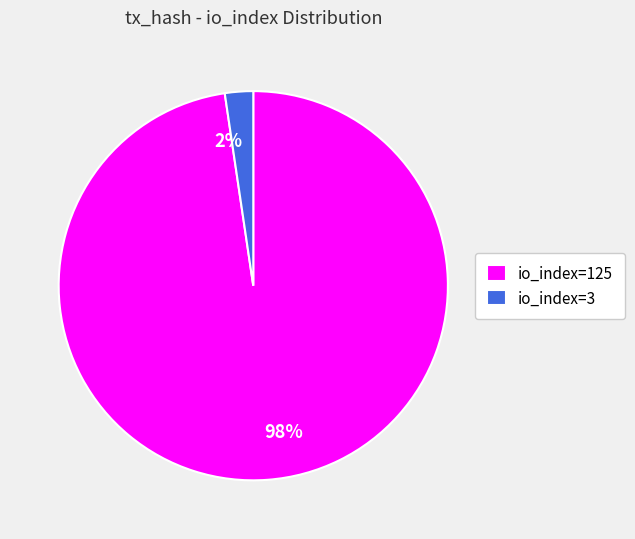

True or false: io_index=125 accounts for 98% of the total.

True